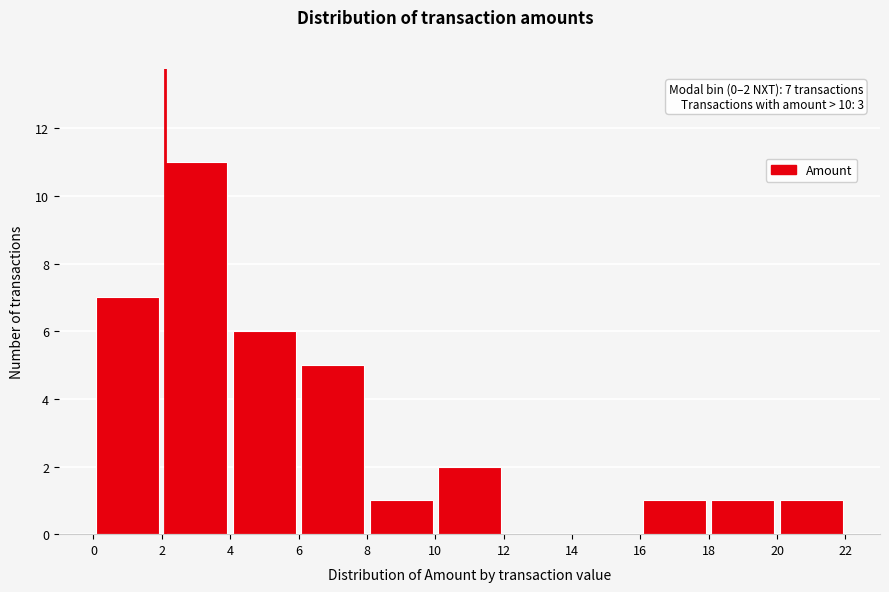

Which range on the x-axis has the tallest bar?

2 to 4